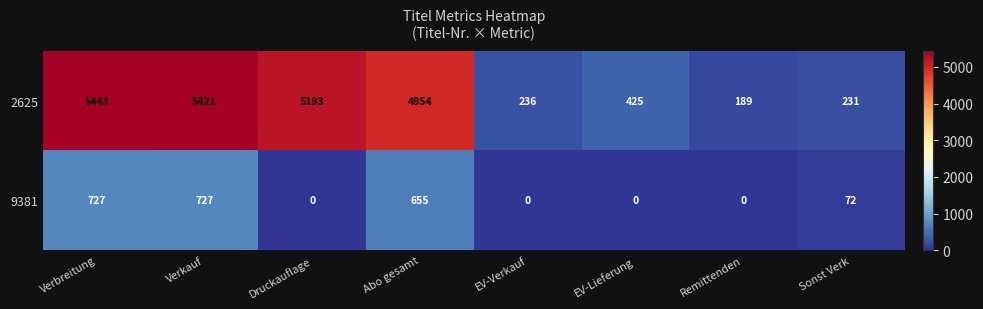

Reading left to right, what are all the values shown in this chart?

2625: Verbreitung=5443	Verkauf=5421	Druckauflage=5193	Abo gesamt=4954	EV-Verkauf=236	EV-Lieferung=425	Remittenden=189	Sonst Verk=231
9381: Verbreitung=727	Verkauf=727	Druckauflage=0	Abo gesamt=655	EV-Verkauf=0	EV-Lieferung=0	Remittenden=0	Sonst Verk=72